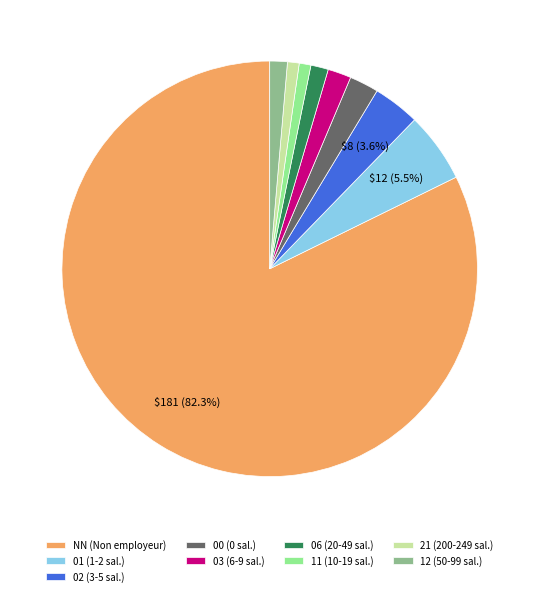

To the nearest percent, what is the difference between the 02 and 03 slice percentages?

2%